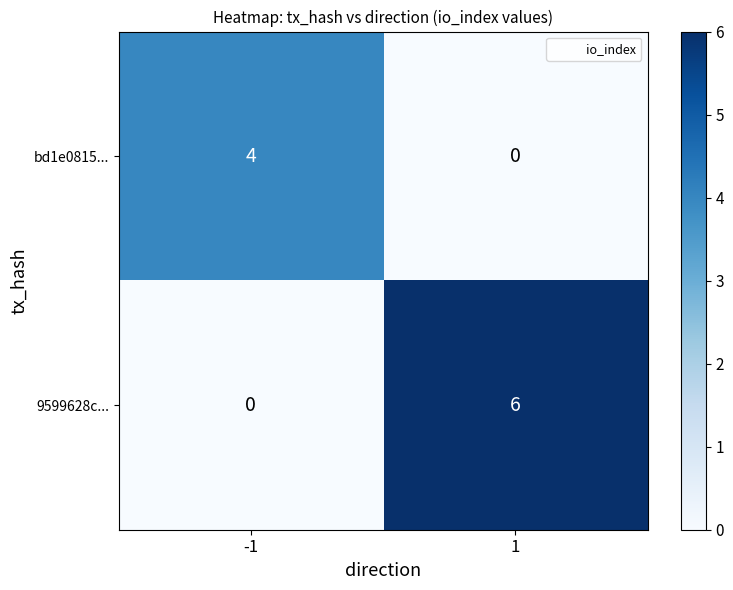

The value of 9599628c... at -1 is -3. True or false?

False